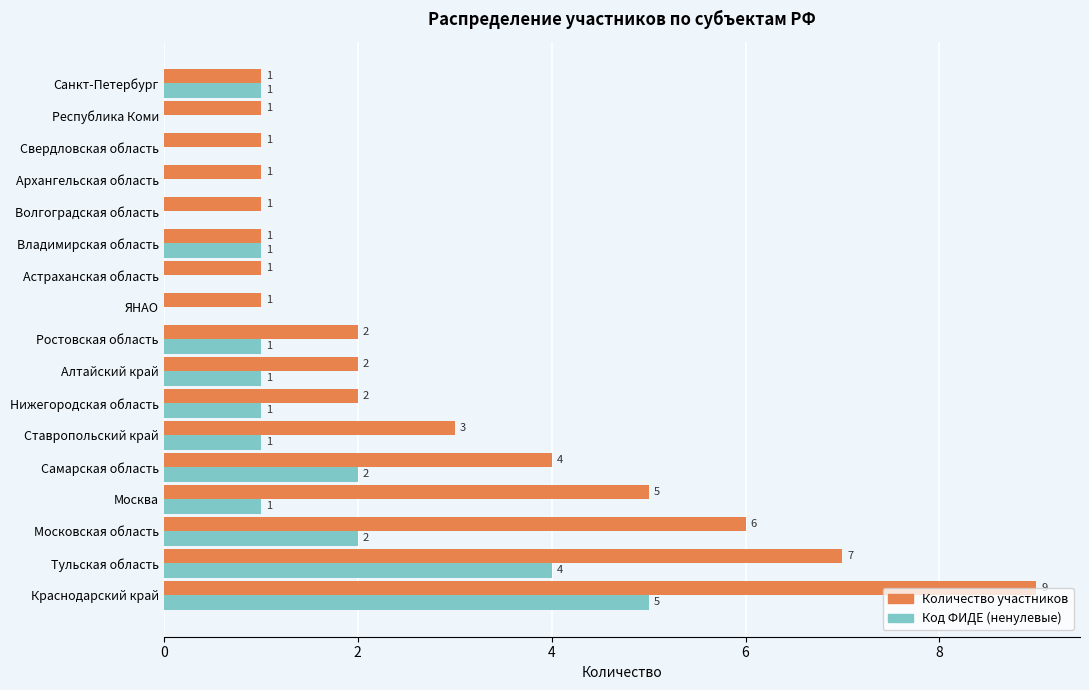

What is the total value across all series at Москва?

6